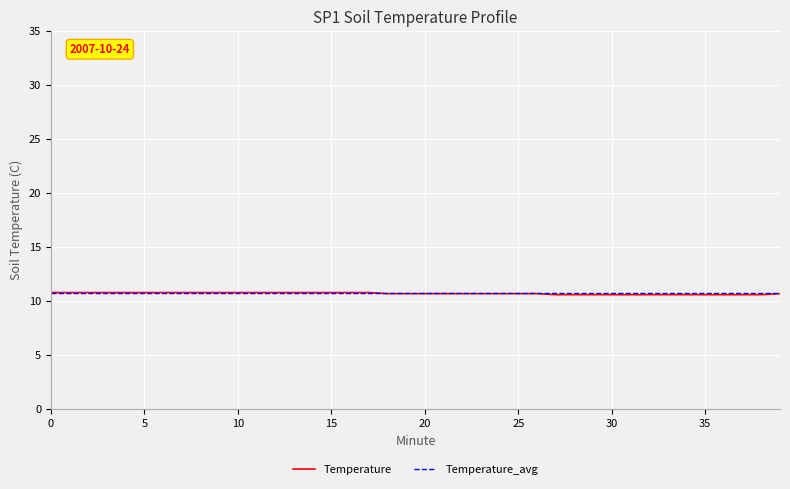

What is the greatest value displayed?

10.8